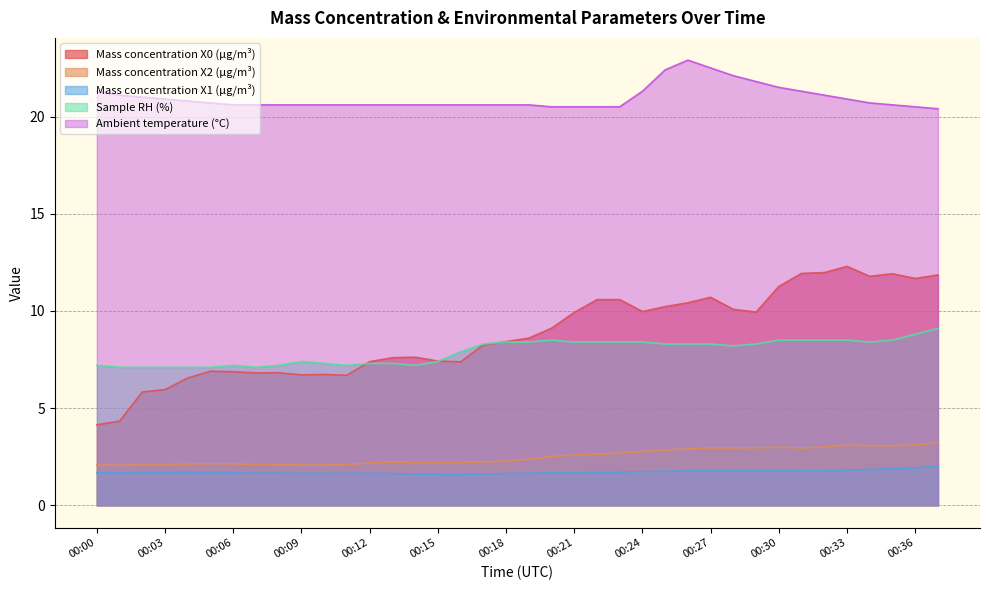

True or false: Sample RH (%) has more than 2 interior local peaks.

True